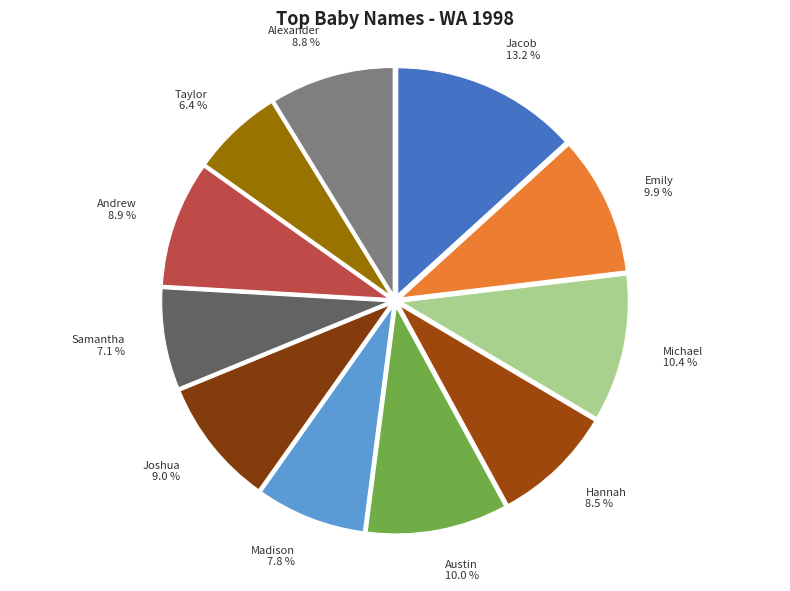

How much of the chart is everything except Michael?

89.6%